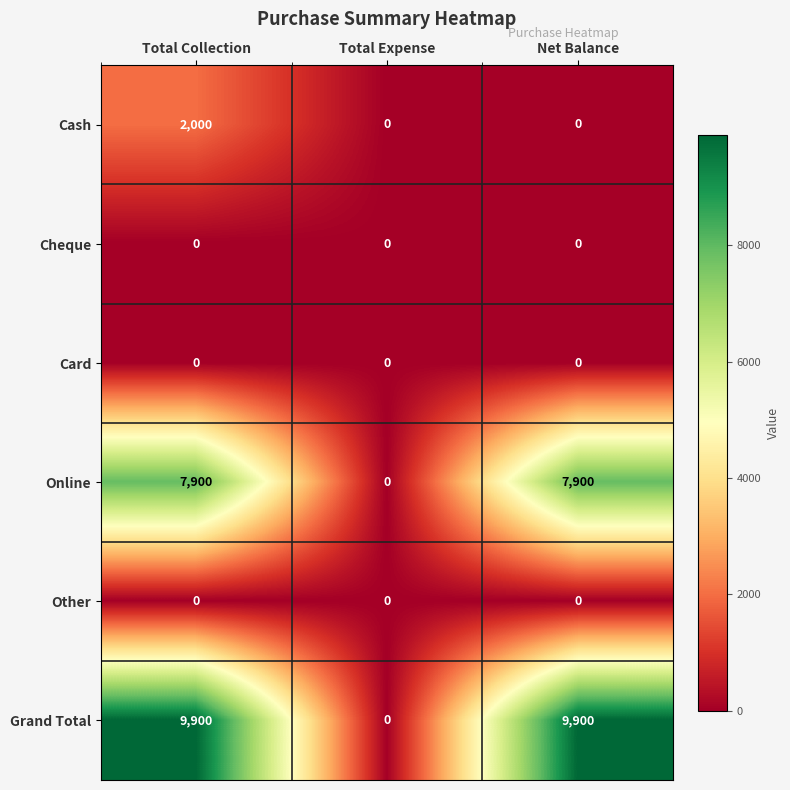

Reading left to right, extract all data points from this chart.

Cash: Total Collection=2000	Total Expense=0	Net Balance=0
Cheque: Total Collection=0	Total Expense=0	Net Balance=0
Card: Total Collection=0	Total Expense=0	Net Balance=0
Online: Total Collection=7900	Total Expense=0	Net Balance=7900
Other: Total Collection=0	Total Expense=0	Net Balance=0
Grand Total: Total Collection=9900	Total Expense=0	Net Balance=9900